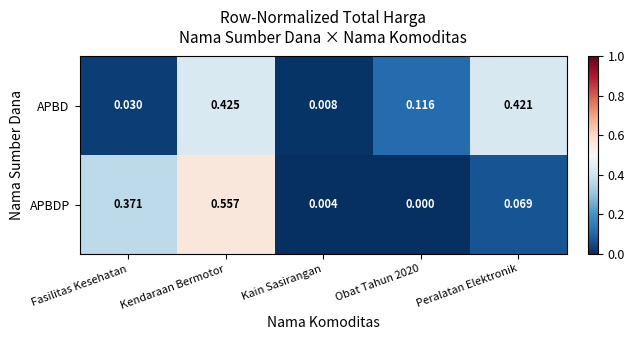

At which category does the chart reach its peak across all series?

Kendaraan Bermotor